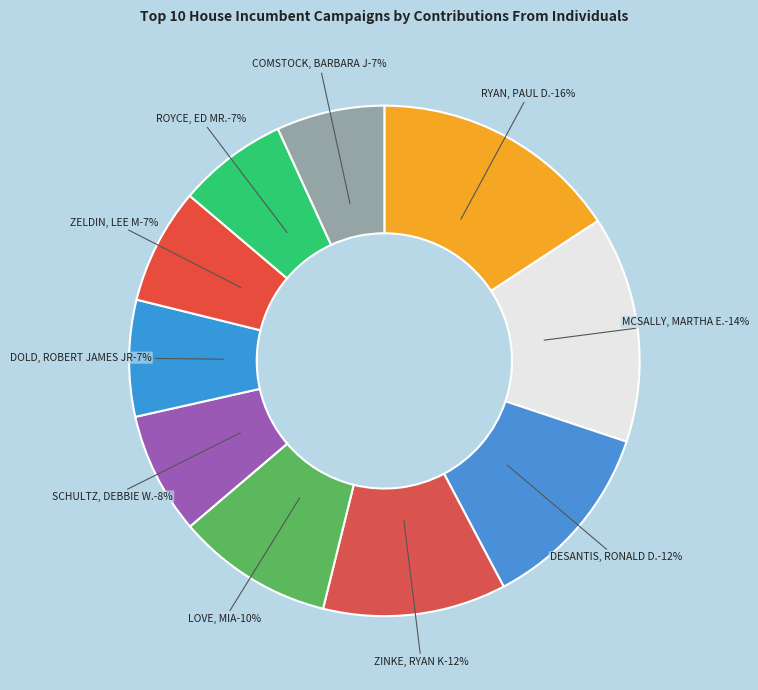

To the nearest percent, what is the difference between the largest and smallest slice percentages?

9%